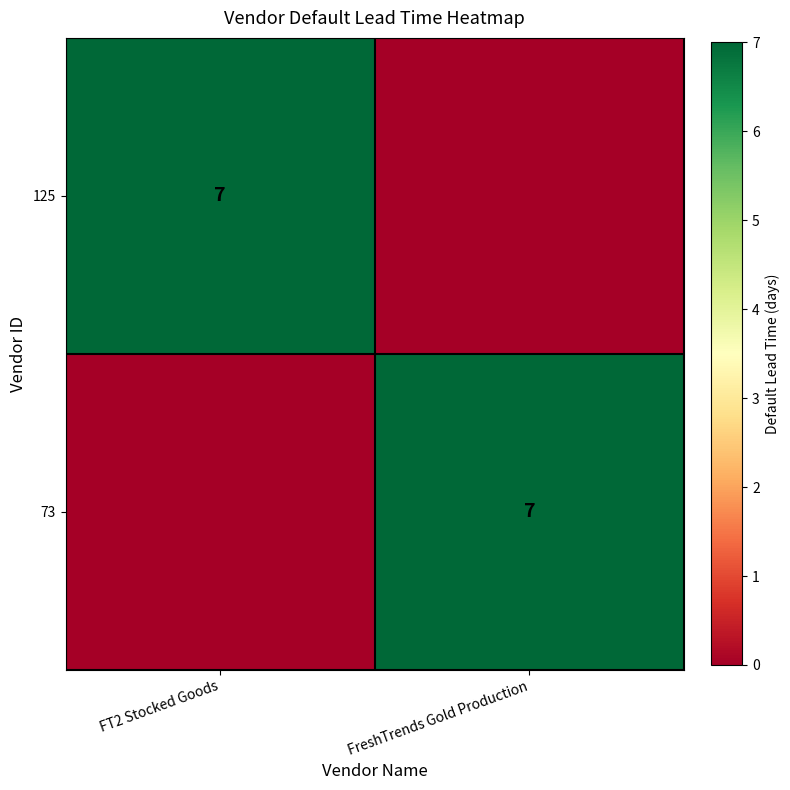

True or false: 125 has a value of 7 at FT2 Stocked Goods.

True